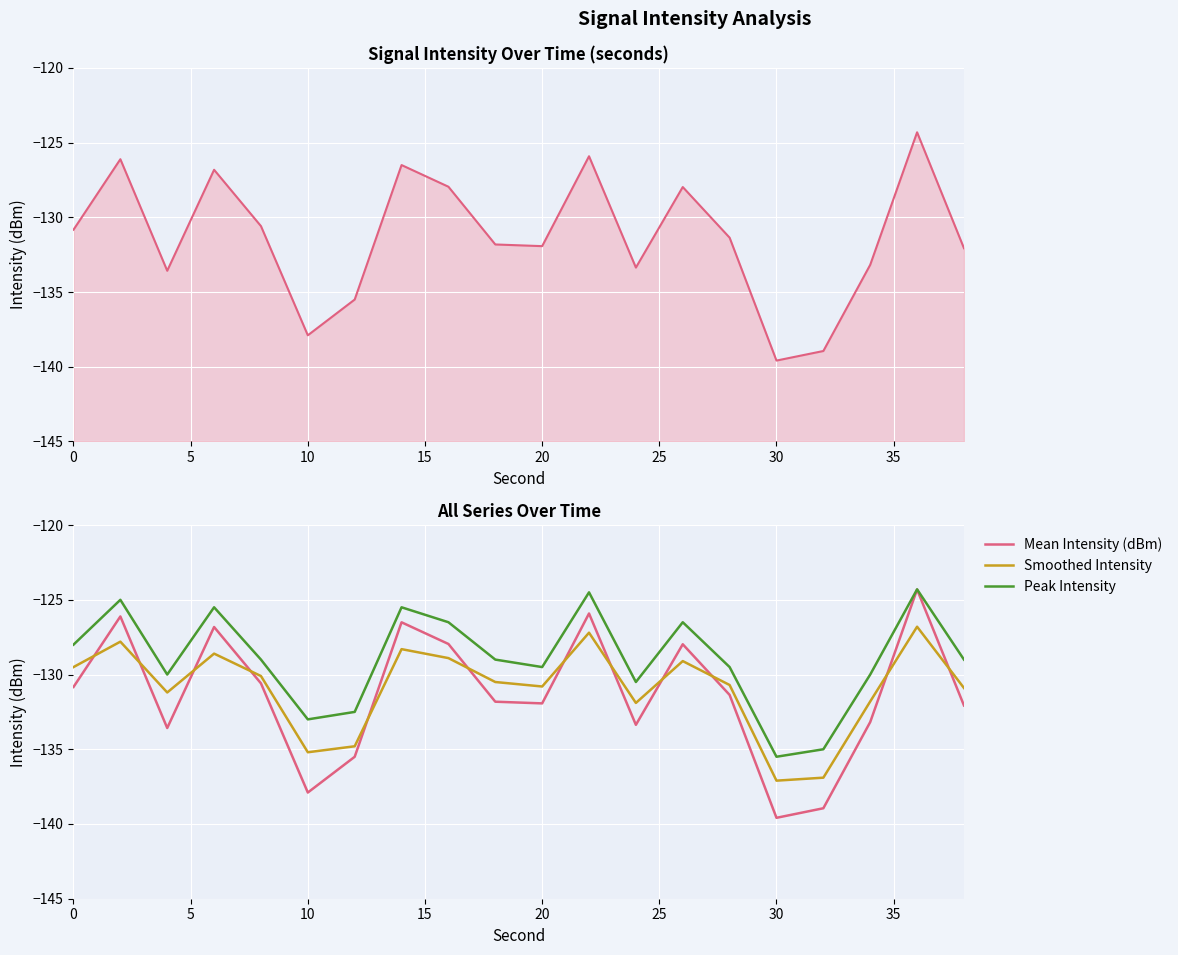

What is the difference between the maximum and minimum values in the Mean Intensity (dBm) series?

15.3